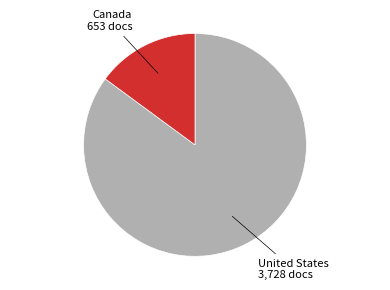

Does any single category account for the majority?

Yes